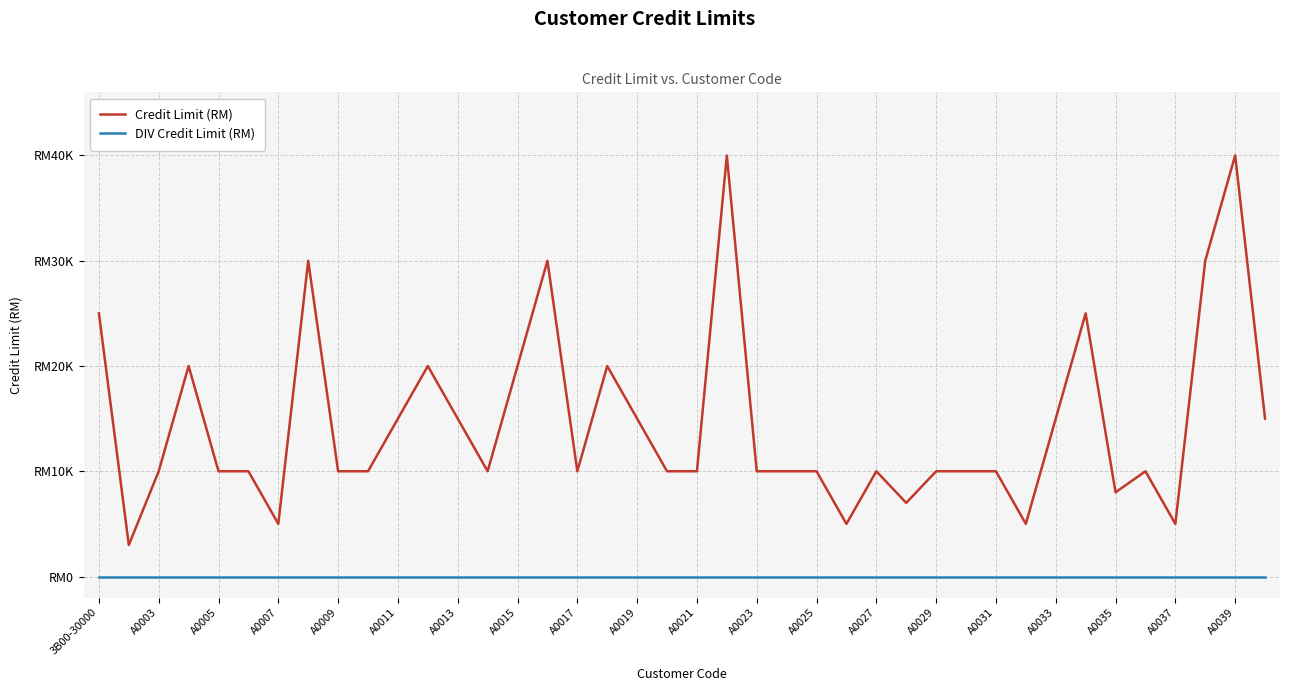

True or false: DIV Credit Limit (RM) and Credit Limit (RM) cross at least once.

False